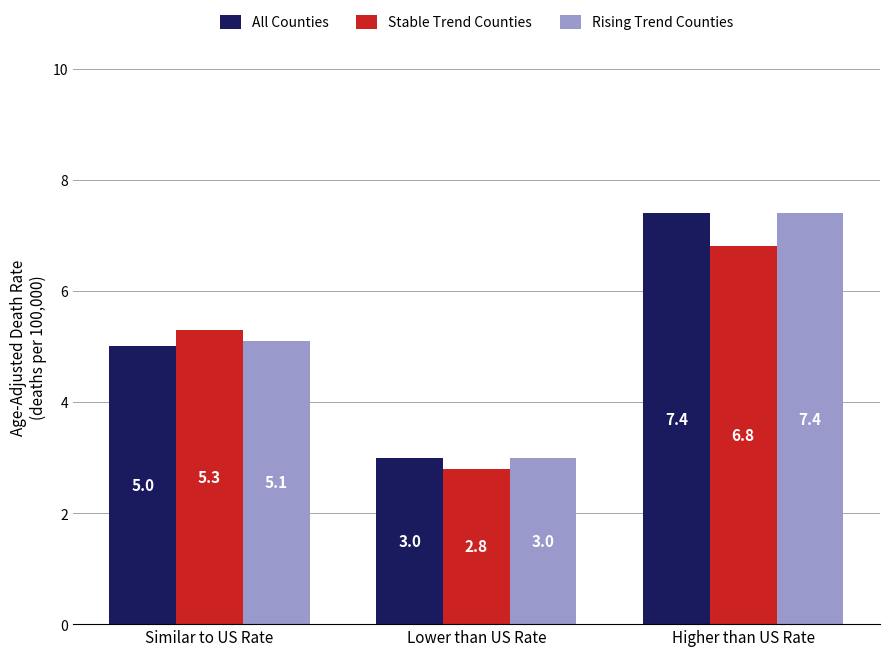

Reading right to left, transcribe all the data shown in this chart.

All Counties: 7.4	3.0	5.0
Stable Trend Counties: 6.8	2.8	5.3
Rising Trend Counties: 7.4	3.0	5.1